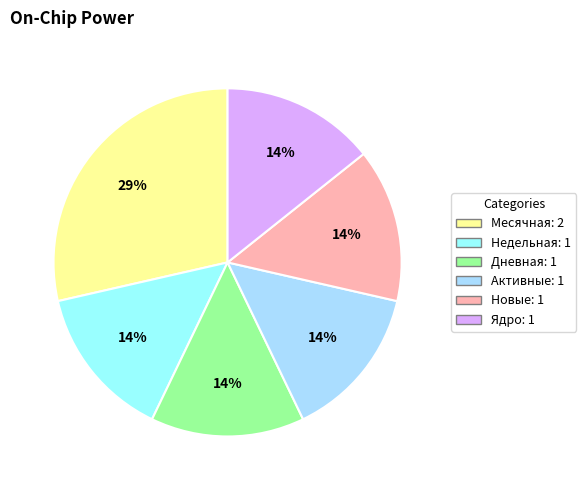

Does any single category account for the majority?

No